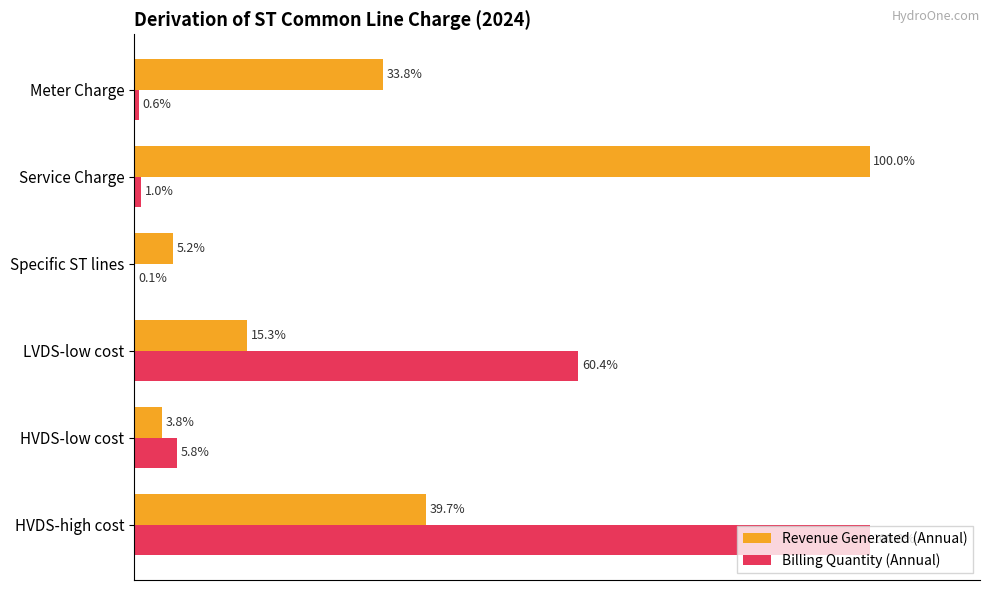

Which series has the largest total across all categories?

Revenue Generated (Annual)